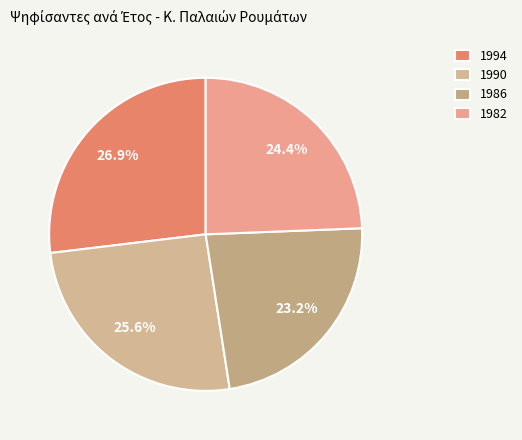

Is it true that 1994 is 27% of the pie?

True